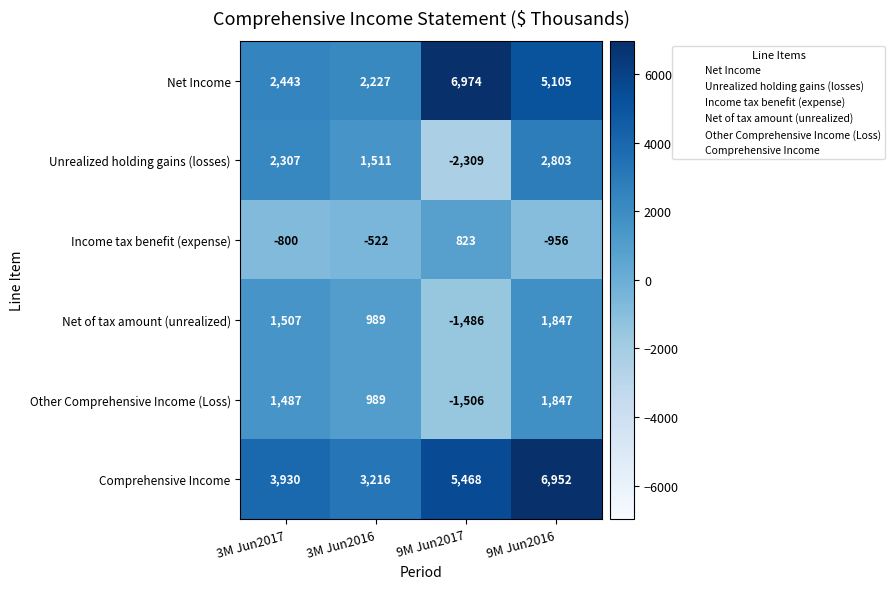

Reading left to right, list all the values displayed in this chart.

Net Income: 3M Jun2017=2443	3M Jun2016=2227	9M Jun2017=6974	9M Jun2016=5105
Unrealized holding gains (losses): 3M Jun2017=2307	3M Jun2016=1511	9M Jun2017=-2309	9M Jun2016=2803
Income tax benefit (expense): 3M Jun2017=-800	3M Jun2016=-522	9M Jun2017=823	9M Jun2016=-956
Net of tax amount (unrealized): 3M Jun2017=1507	3M Jun2016=989	9M Jun2017=-1486	9M Jun2016=1847
Other Comprehensive Income (Loss): 3M Jun2017=1487	3M Jun2016=989	9M Jun2017=-1506	9M Jun2016=1847
Comprehensive Income: 3M Jun2017=3930	3M Jun2016=3216	9M Jun2017=5468	9M Jun2016=6952